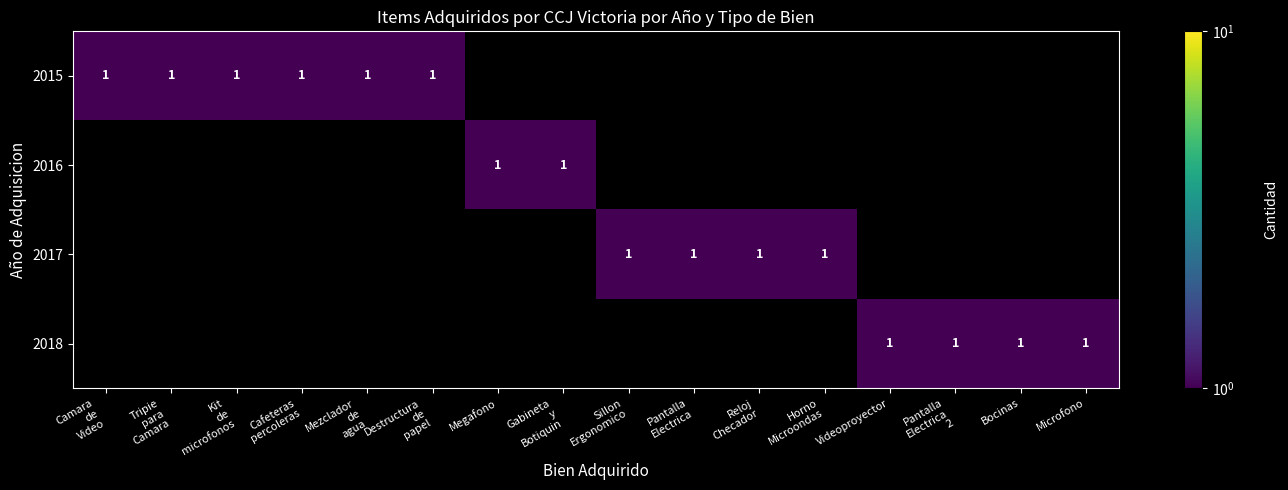

True or false: 2017 has a value of 0 at Bocinas.

True